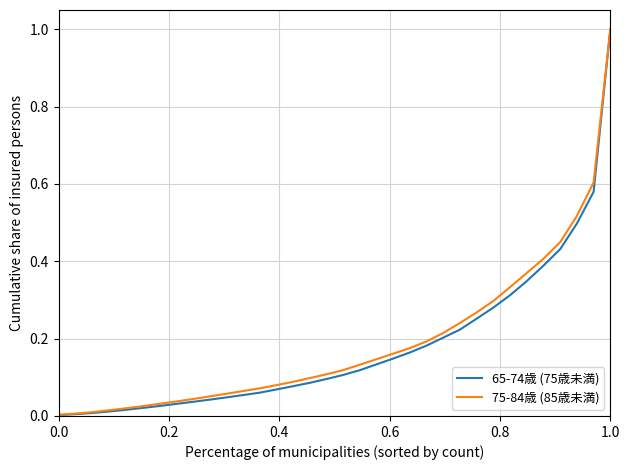

Which series has the widest spread of values?

65-74歳 (75歳未満)